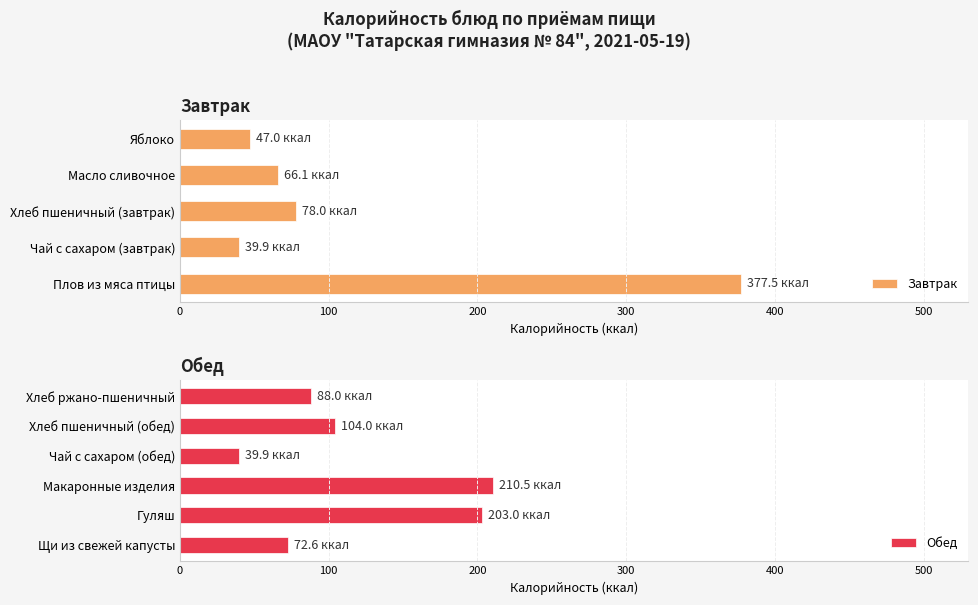

Between Хлеб пшеничный (завтрак) and Хлеб ржано-пшеничный, which is larger?

Хлеб ржано-пшеничный